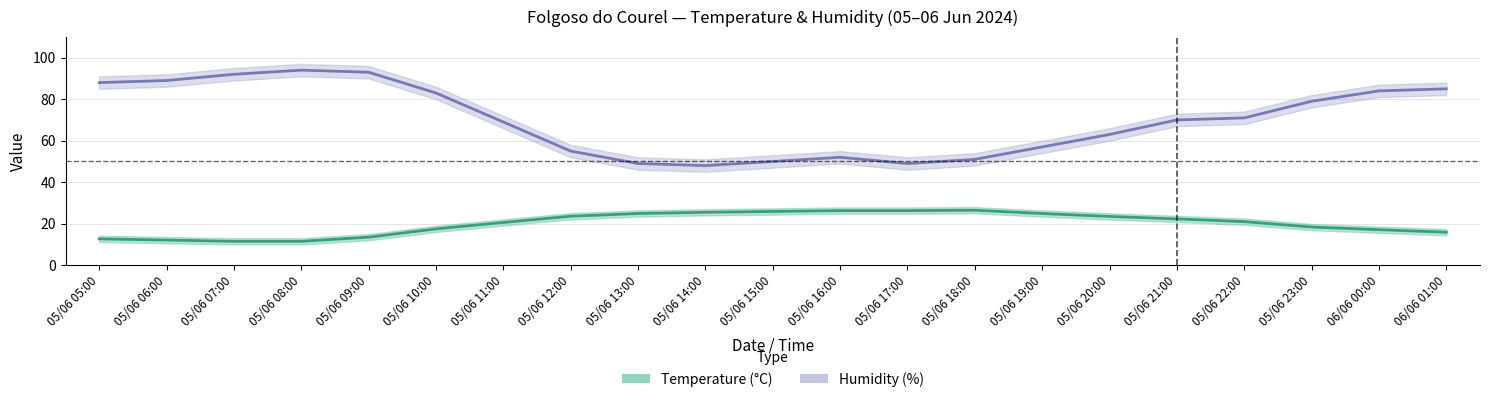

How many interior local peaks does the Temperature (C) series have?

1